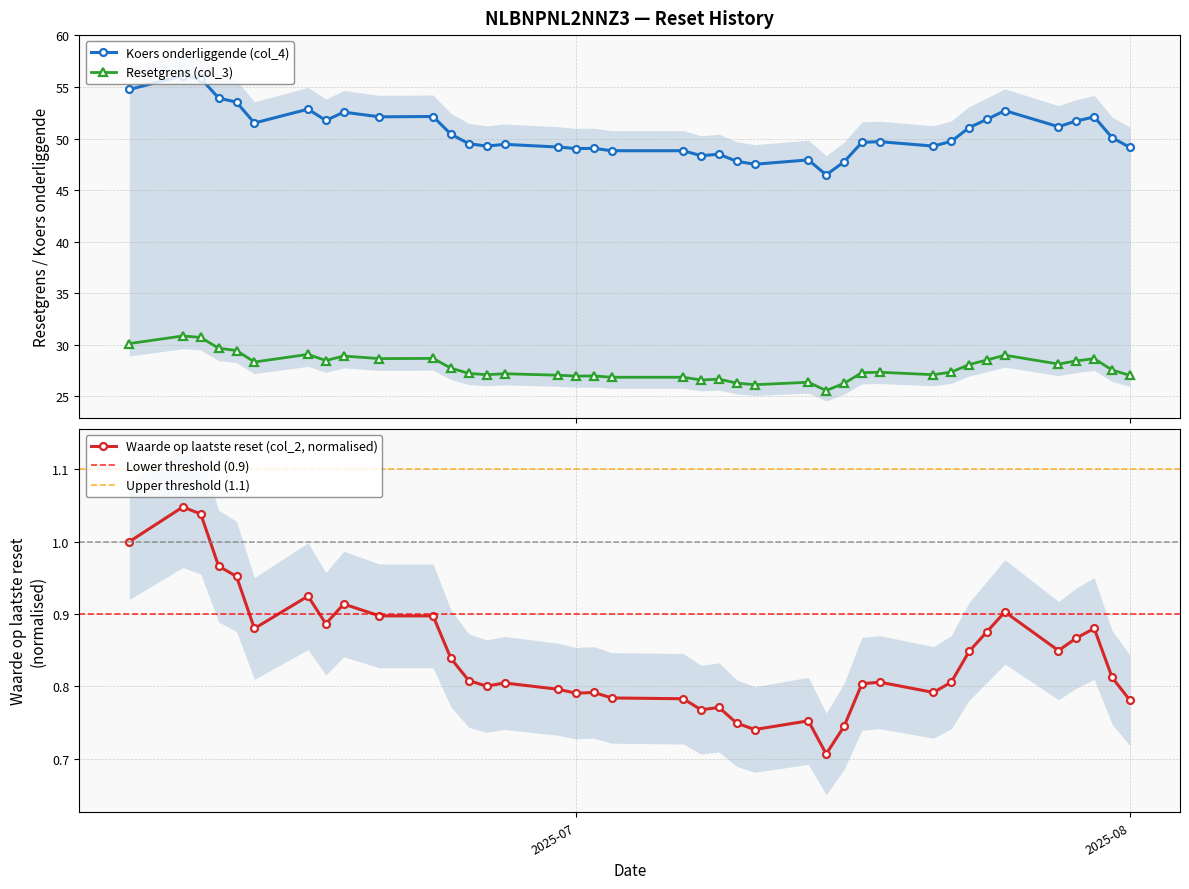

What is the value of the Resetgrens (col_3) point at the 32nd from the left?

28.1